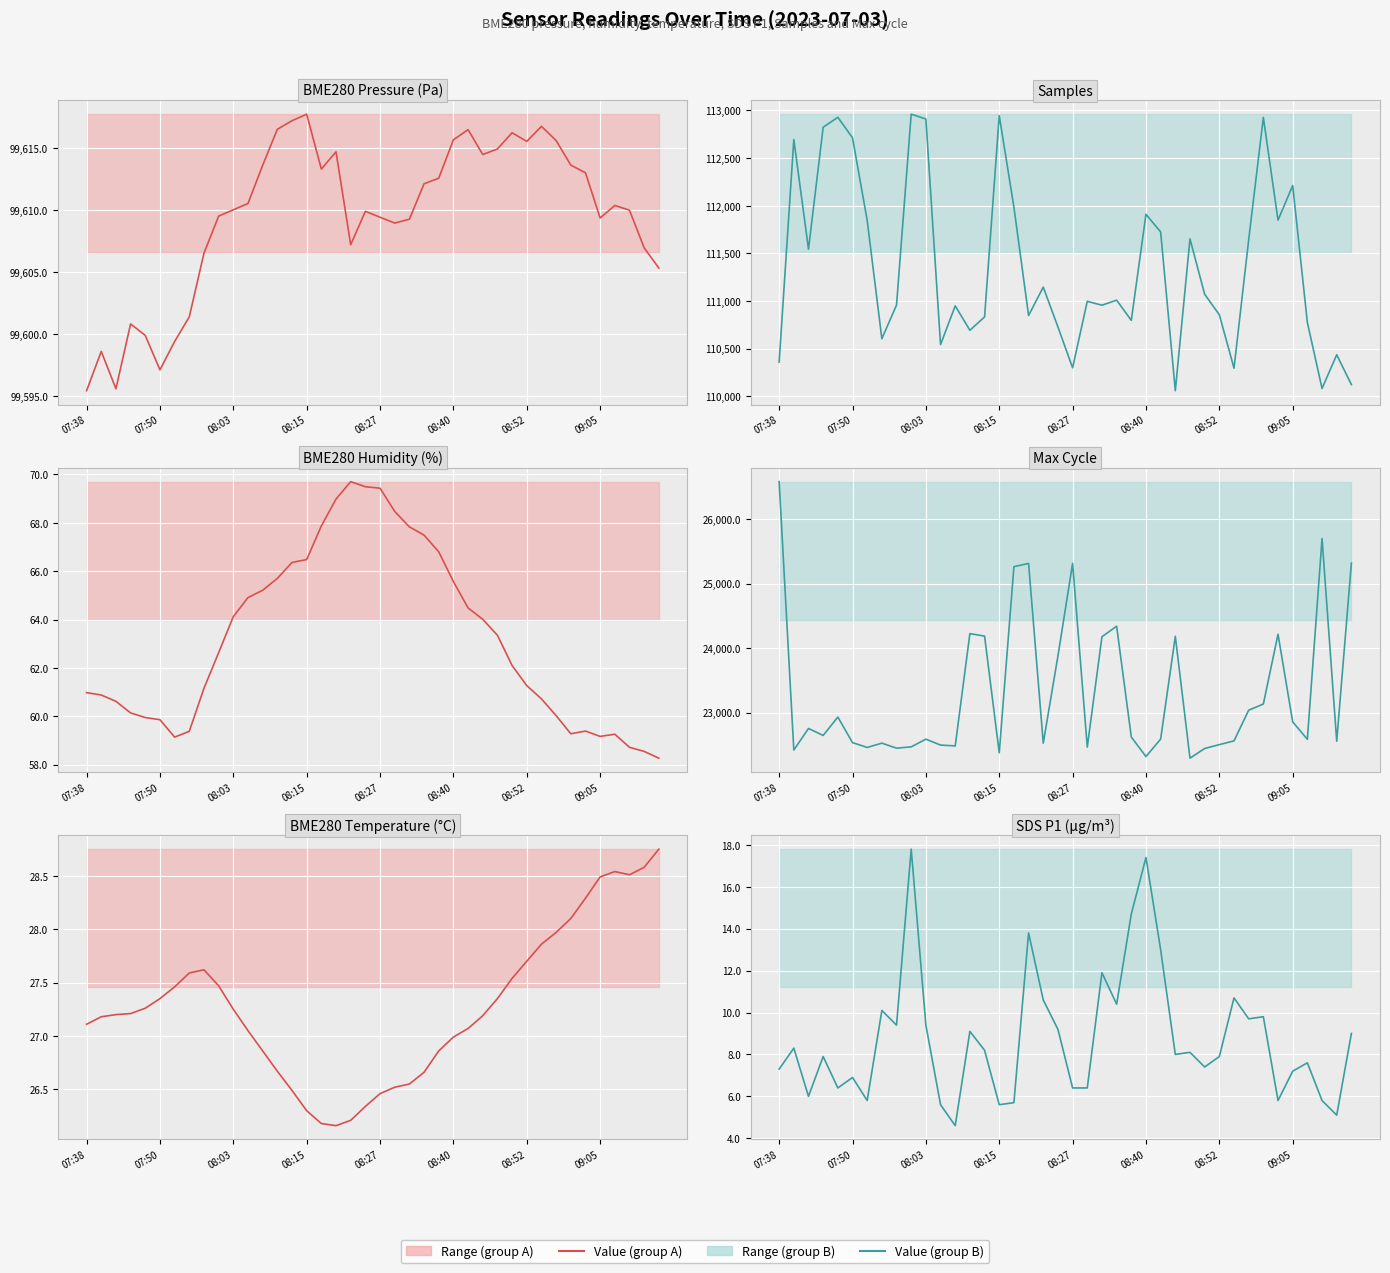

What position from the left is 07:50?

6